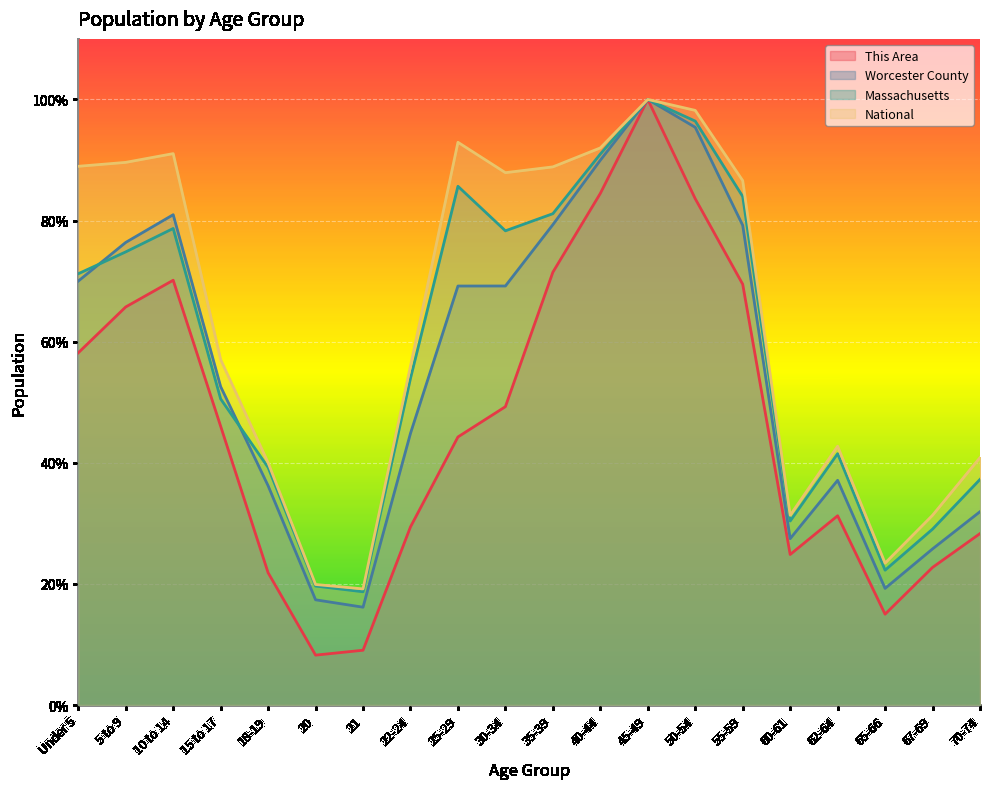

True or false: National and Massachusetts cross at least once.

False